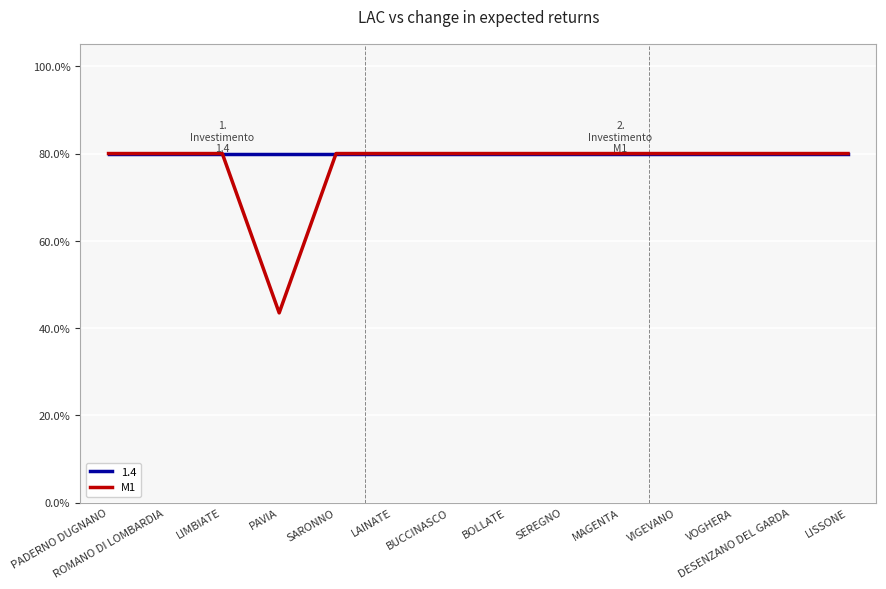

True or false: 1.4 has a value of 80.0 at LIMBIATE.

True